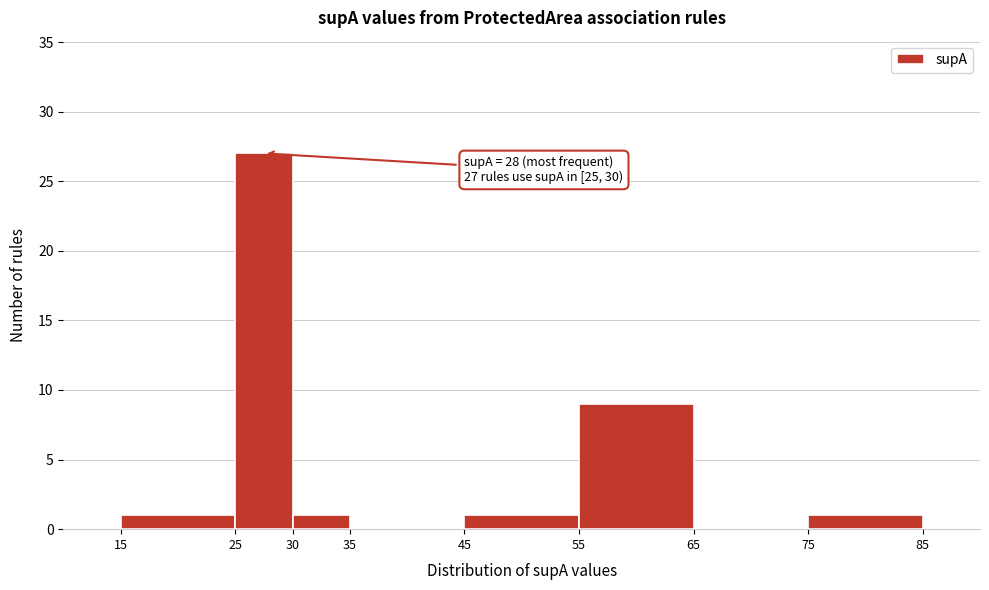

Which range on the x-axis has the tallest bar?

25 to 30